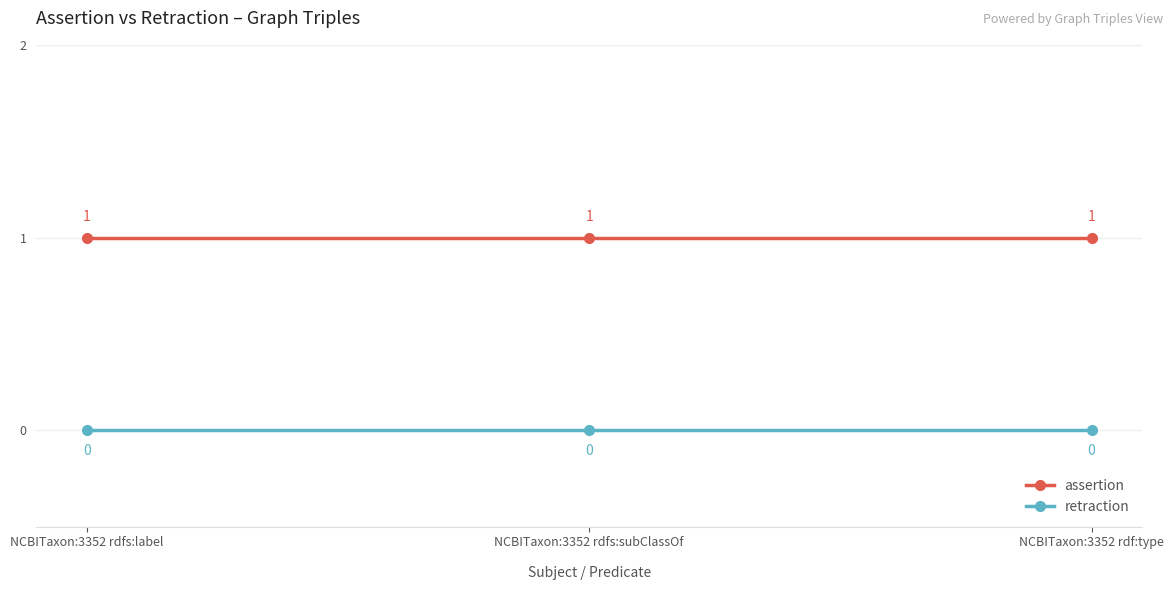

What is the sum of all assertion values?

3